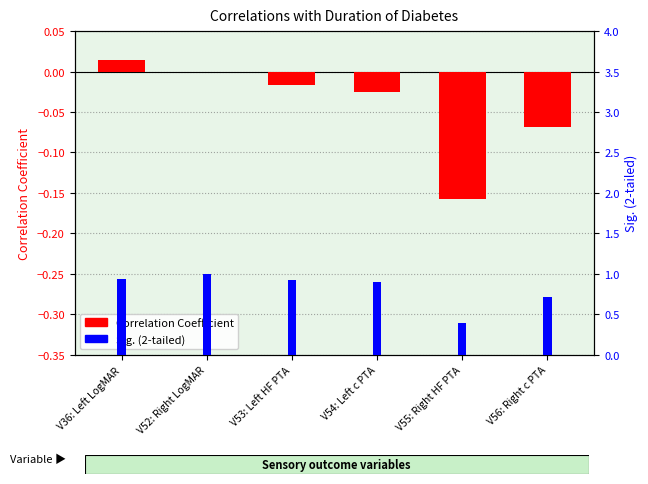

What is the sum of all Sig. (2-tailed) values?

4.9